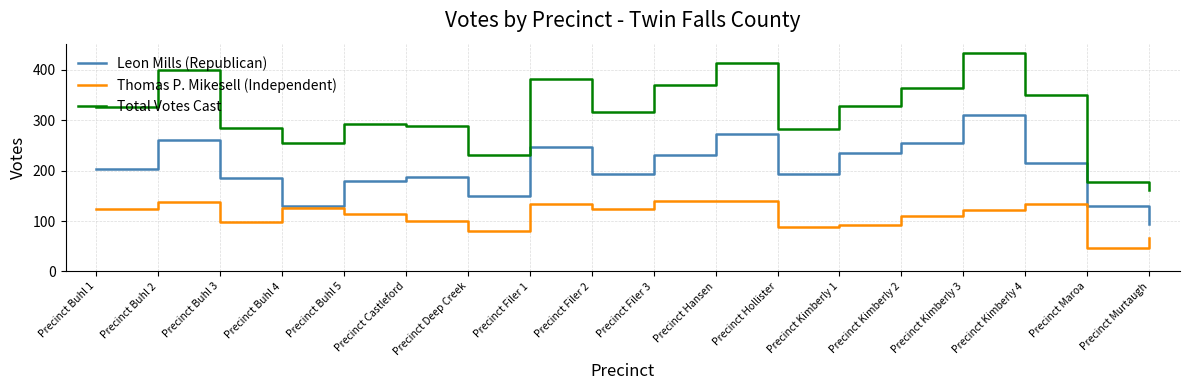

True or false: Leon Mills (Republican) and Total Votes Cast intersect in this chart.

False